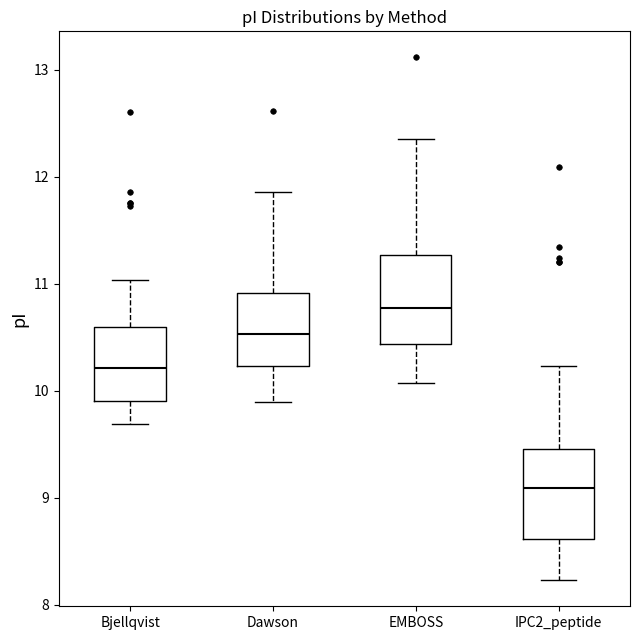

Reading left to right, transcribe this box plot: for each box, give where its median line is, the range the box spans, and where its two whiskers end, as read against the y-axis. The values are not printed on the chart, so give them approximately, as read against the axis.

Bjellqvist: median 10.2, box 9.9 to 10.6, whiskers 9.7 to 11.0
Dawson: median 10.5, box 10.2 to 10.9, whiskers 9.9 to 11.9
EMBOSS: median 10.8, box 10.4 to 11.3, whiskers 10.1 to 12.4
IPC2_peptide: median 9.1, box 8.6 to 9.5, whiskers 8.2 to 10.2